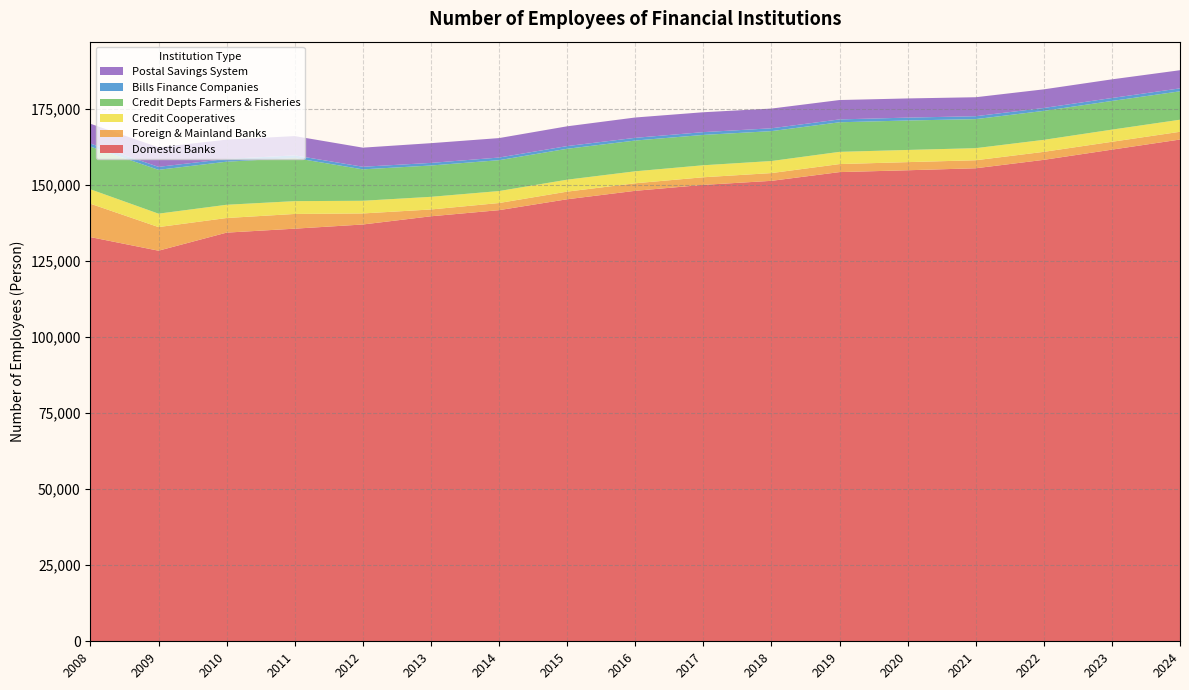

What is the sum of the Foreign & Mainland Banks values at 2017 and 2020?

5173